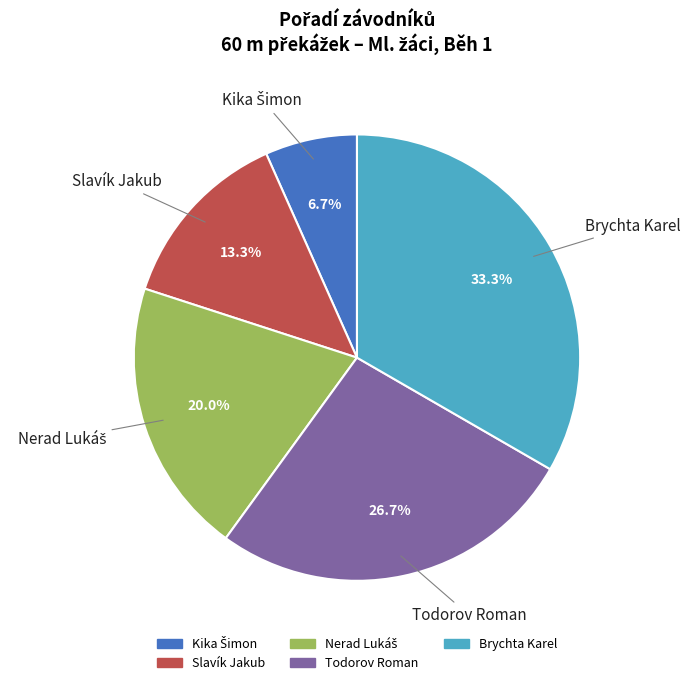

Which category has the biggest portion of the pie?

Brychta Karel